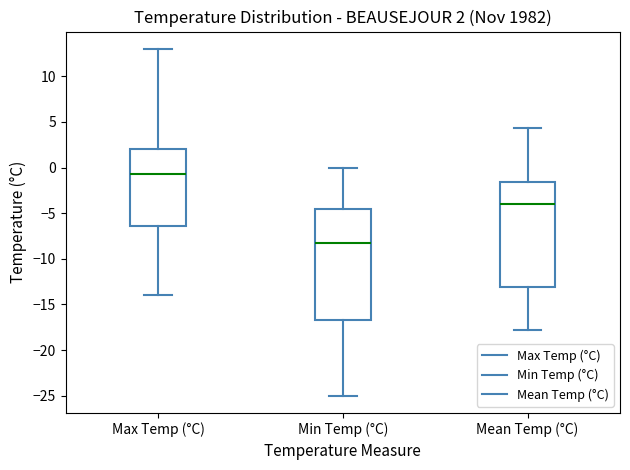

Which box has the highest median line?

Max Temp (°C)